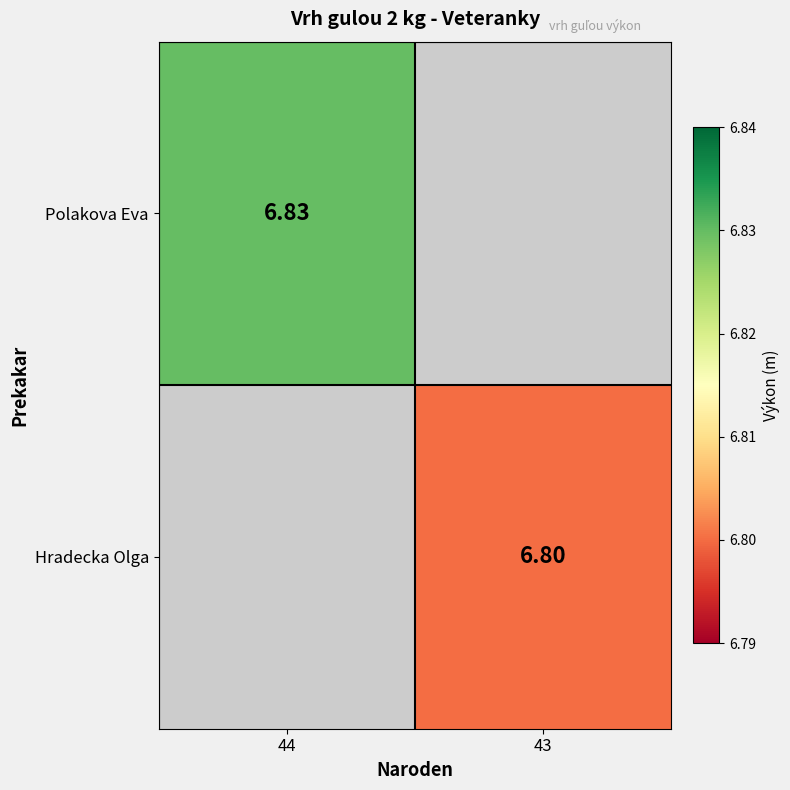

What is the maximum value for Hradecka Olga?

6.8